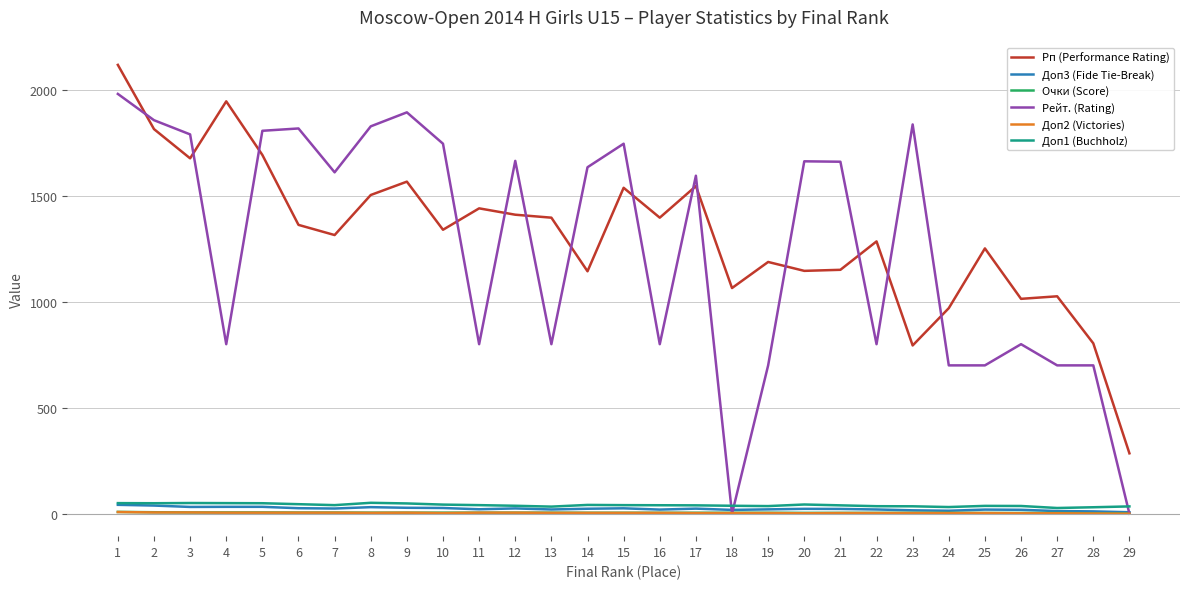

Is it true that Рп (Performance Rating) equals 1411.0 at 12?

True